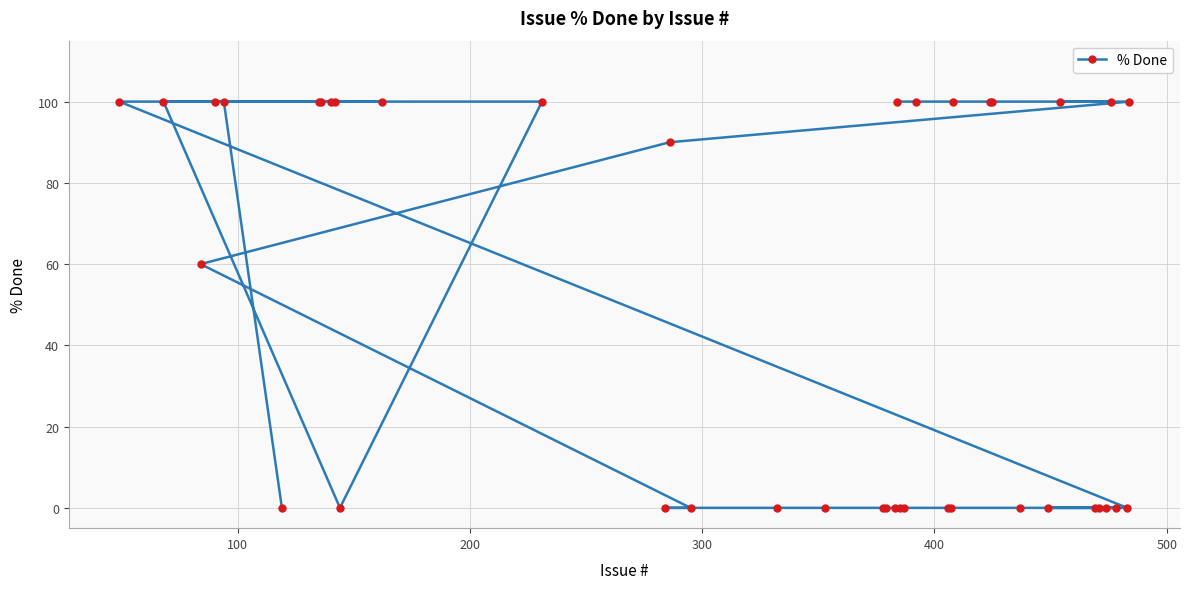

What is the greatest value displayed?

100